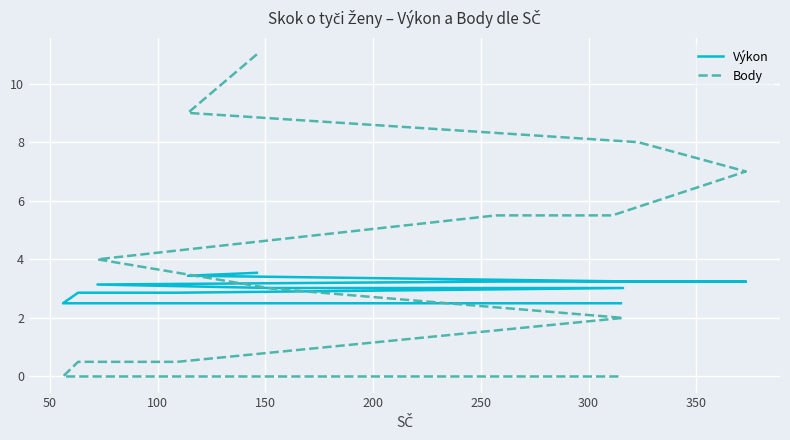

Which series has the largest range (max minus min)?

Body